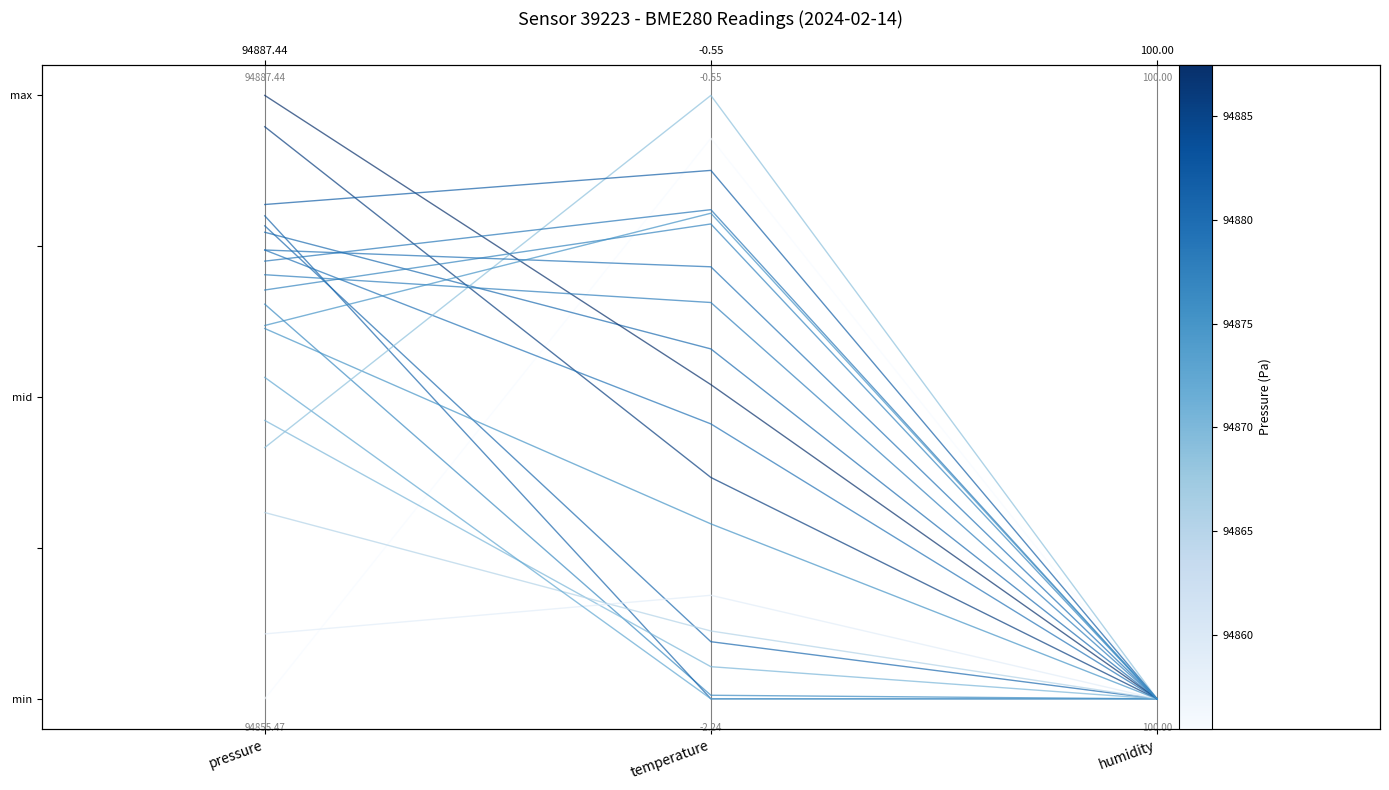

What is the sum of the values at pressure and temperature?

0.9